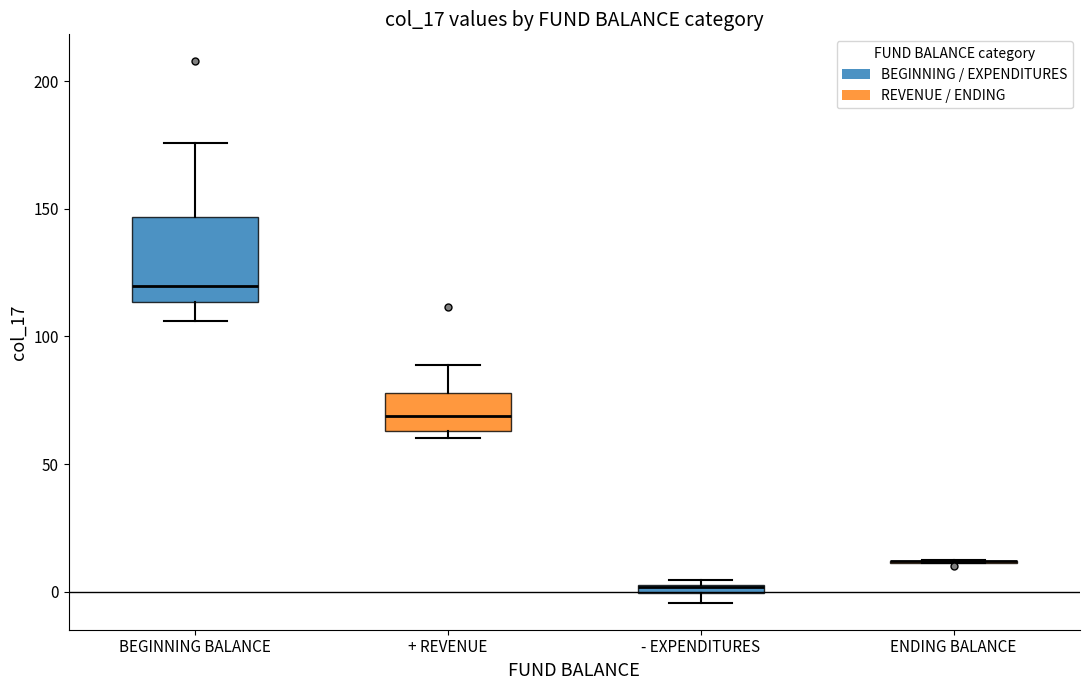

Where does the median line of the box for + REVENUE sit on the y-axis? The values are not printed on the chart, so give them approximately, as read against the axis.

70